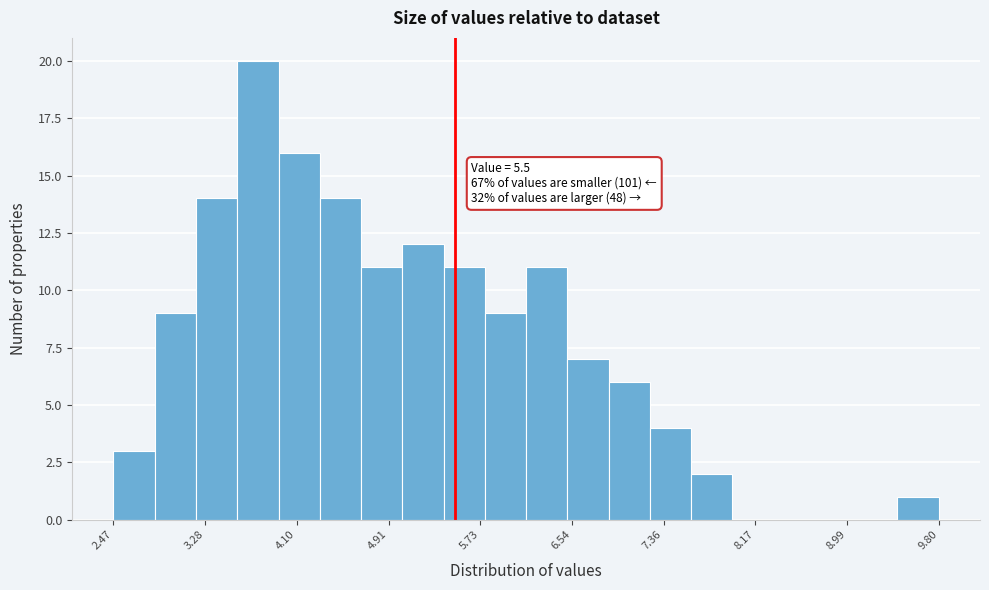

Read against the x-axis, roughly where is the centre of the tallest bar?

3.8